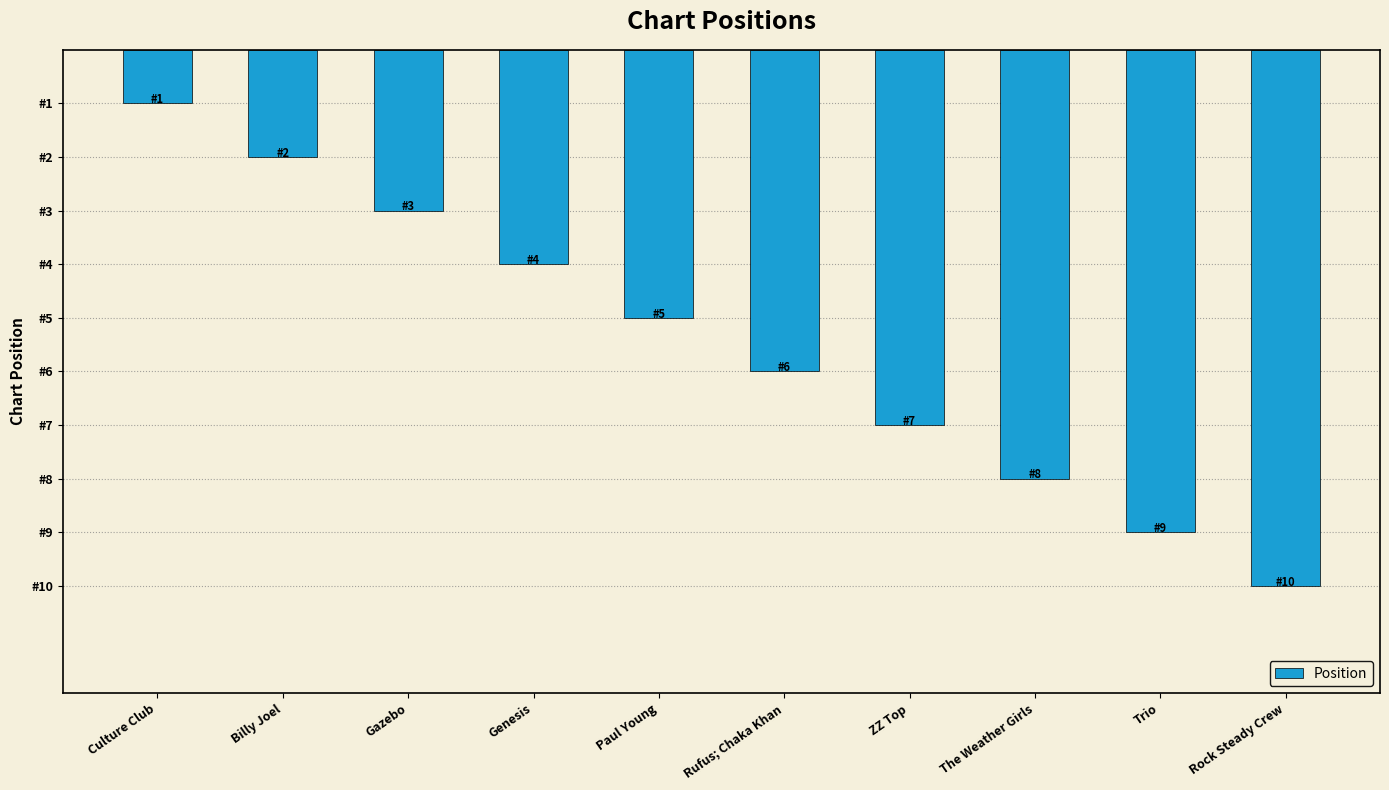

What position from the right is Culture Club?

10